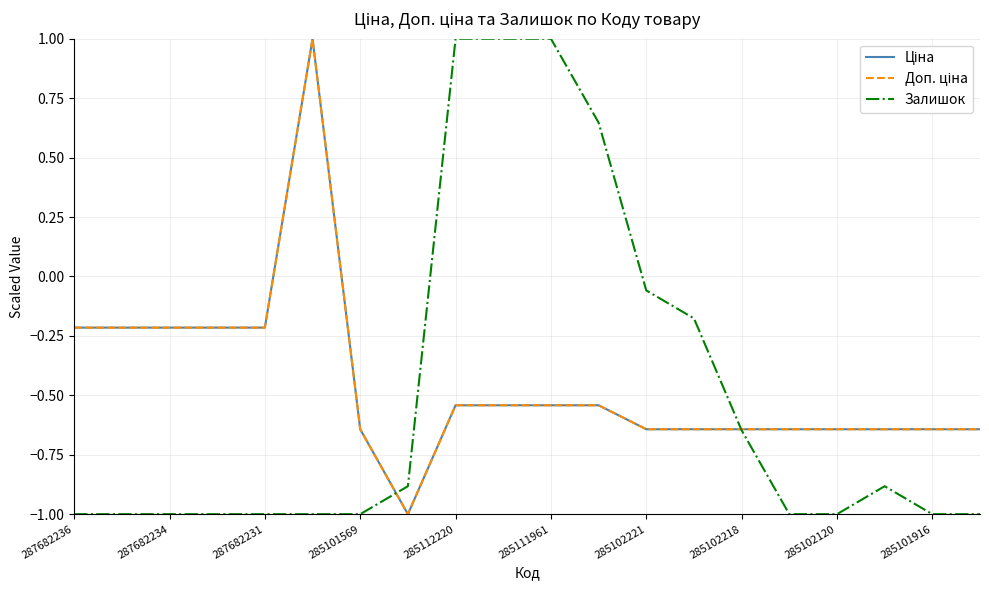

Which category has the highest value across all series?

285111961